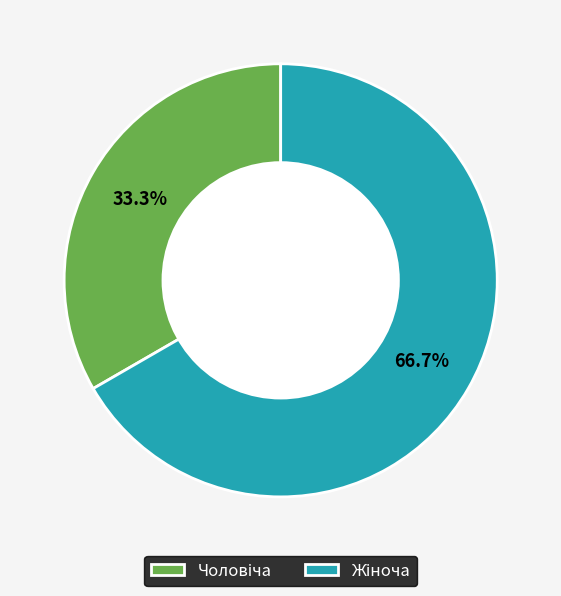

Is there a majority slice in this chart?

Yes